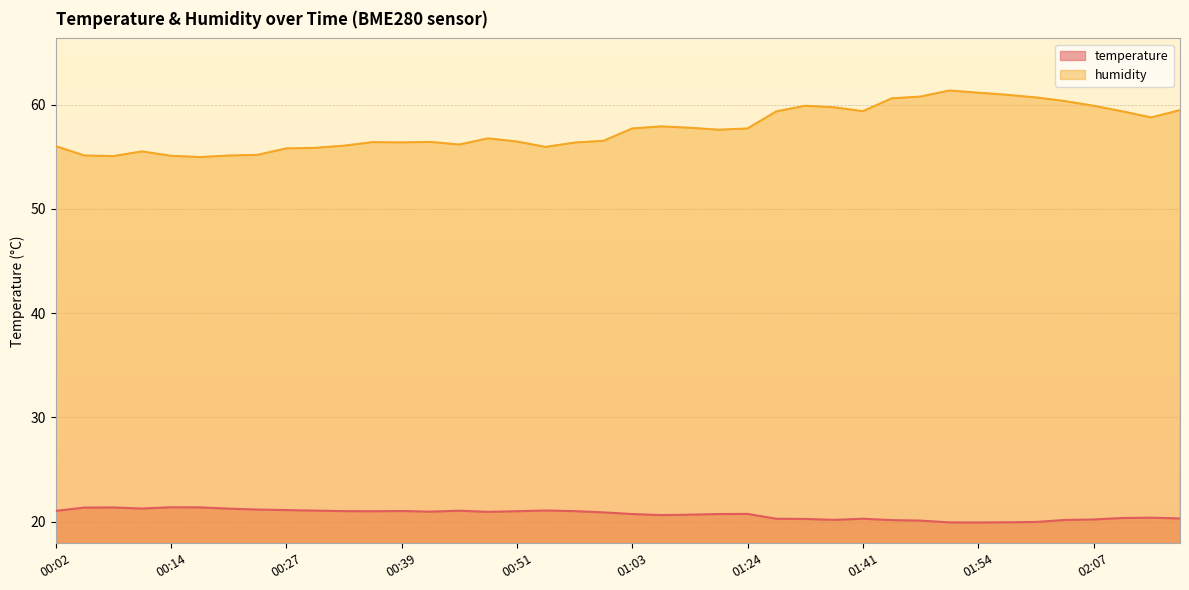

At which category is the sum across all series the highest?

01:51